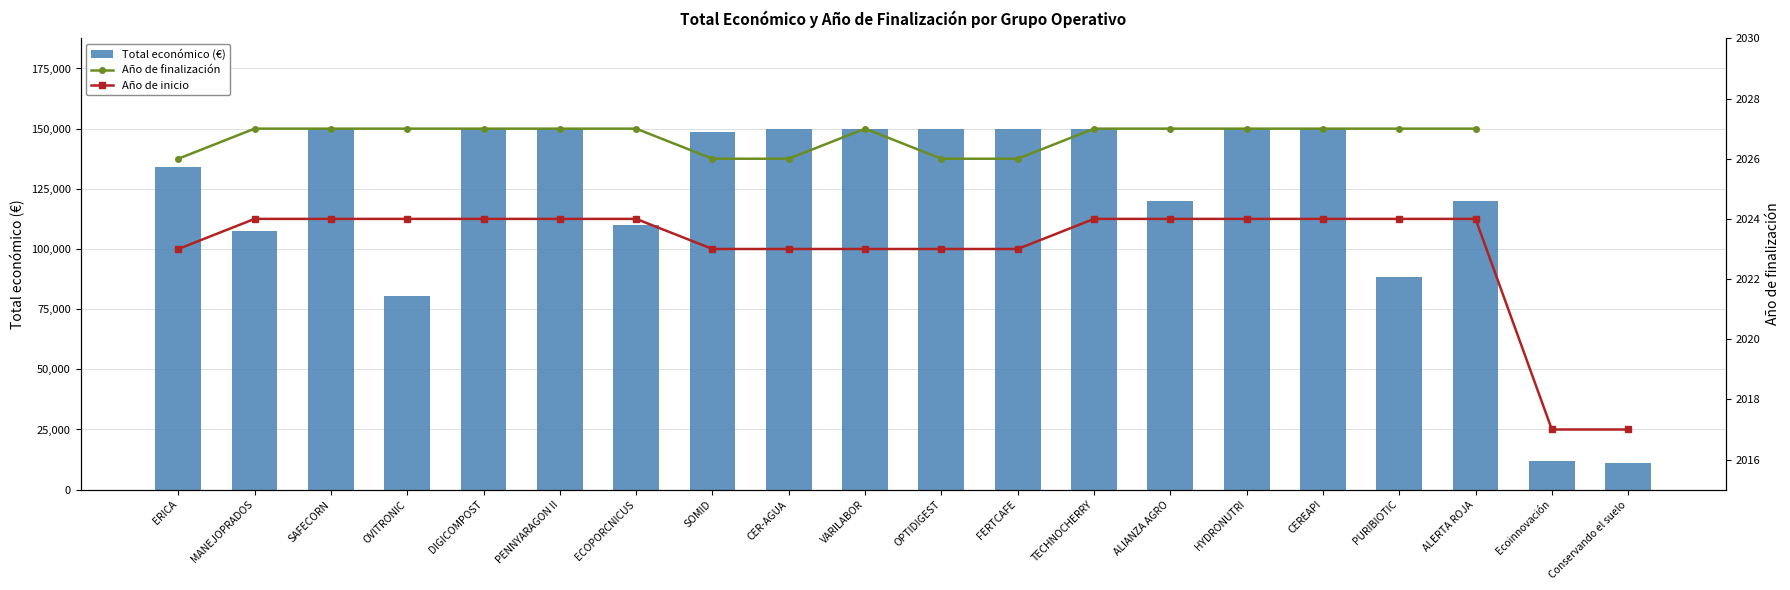

What is the label of the 10th bar from the left?

VARILABOR